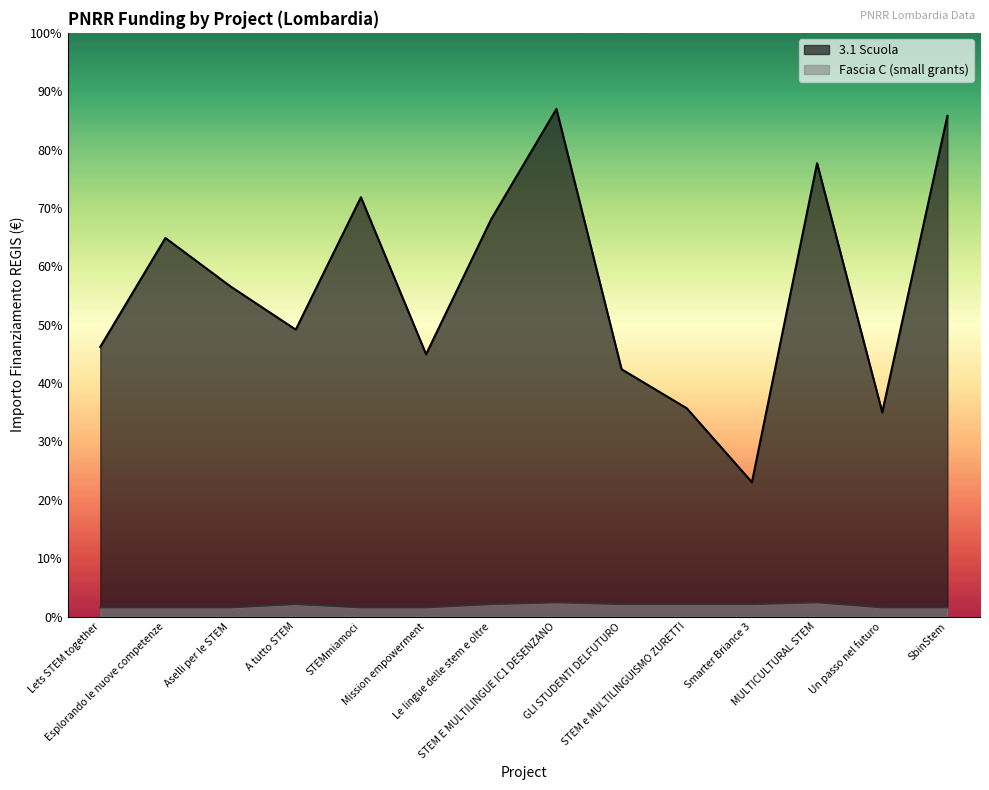

What is the spread (max minus min) of values at GLI STUDENTI DELFUTURO?

65767.1